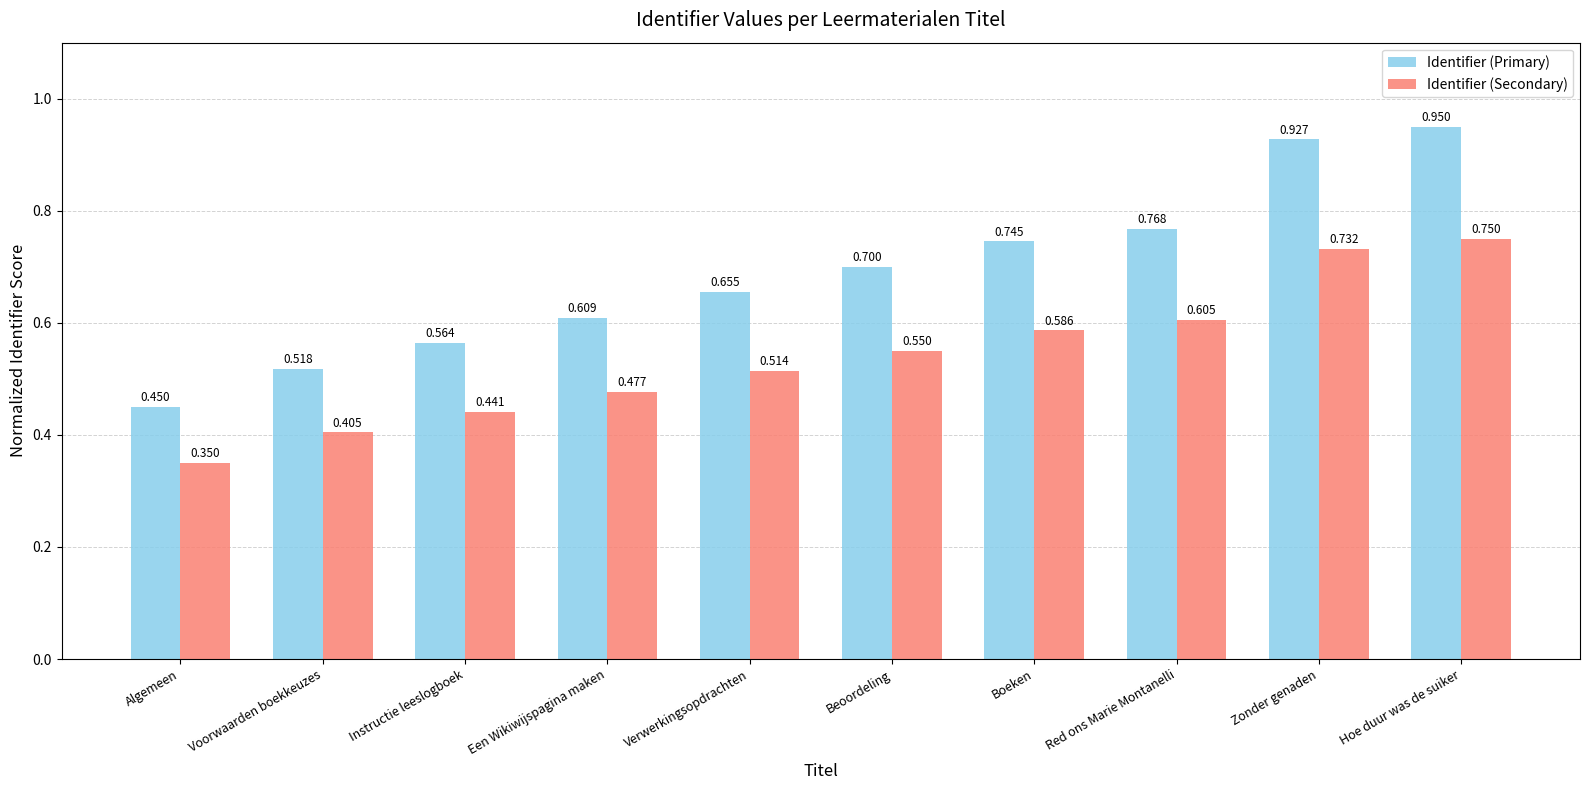

Which series has the largest range (max minus min)?

Identifier (Primary)